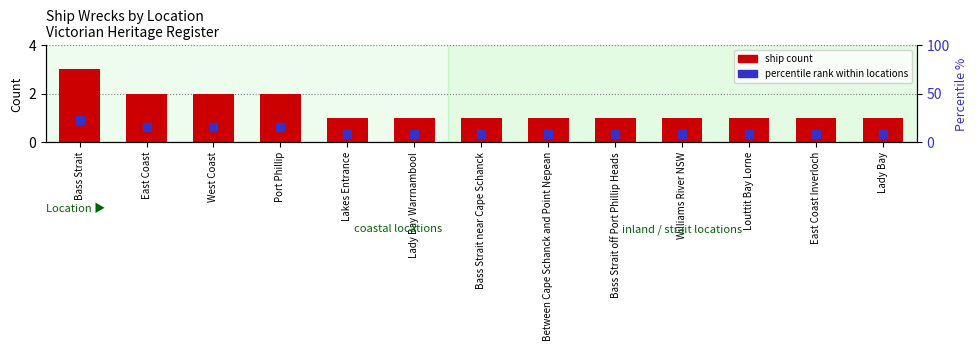

What are all the series names shown in the legend?

ship count, percentile rank within locations